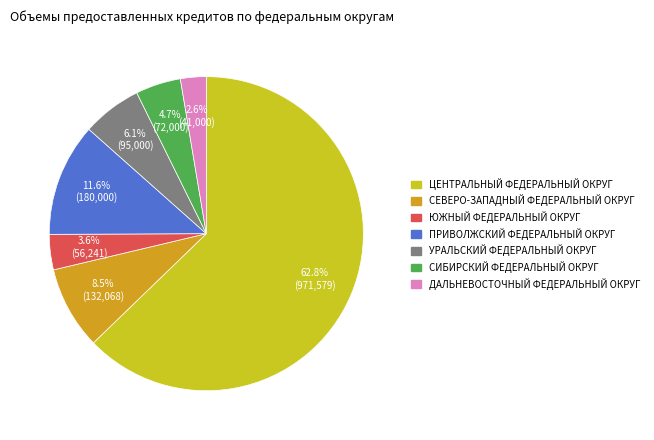

What is the largest slice in the pie chart?

ЦЕНТРАЛЬНЫЙ ФЕДЕРАЛЬНЫЙ ОКРУГ